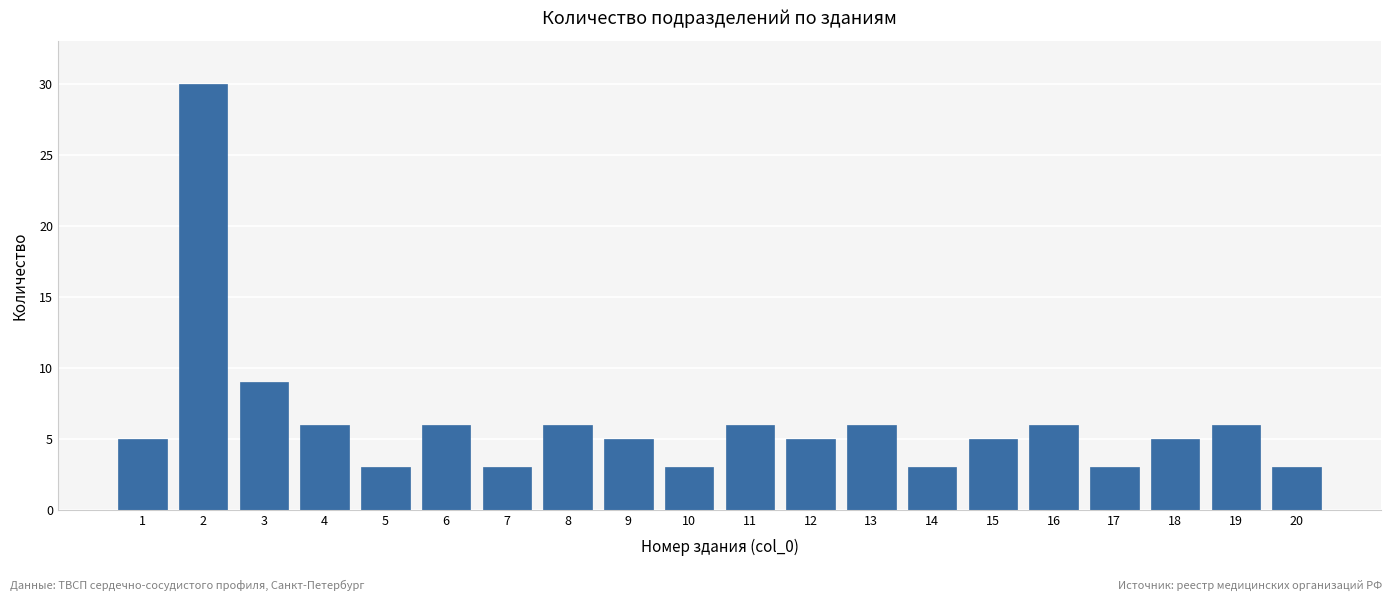

Reading left to right, transcribe all the data shown in this chart.

1=5	2=30	3=9	4=6	5=3	6=6	7=3	8=6	9=5	10=3	11=6	12=5	13=6	14=3	15=5	16=6	17=3	18=5	19=6	20=3